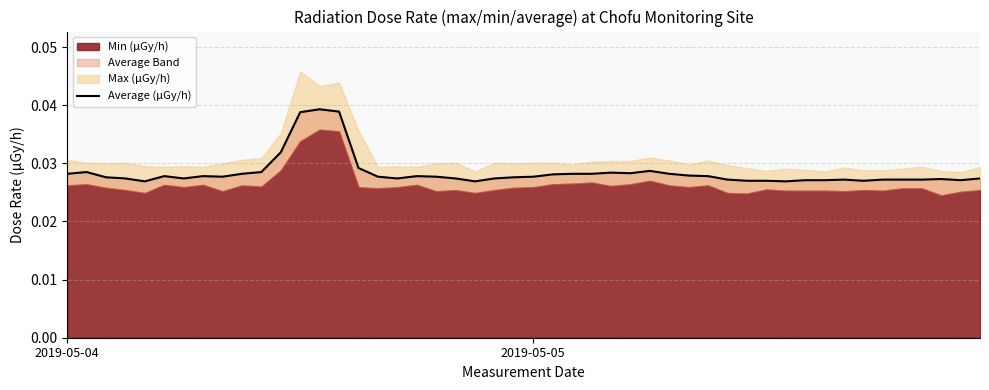

List the series in order of their peak value, lowest first.

min, average, max